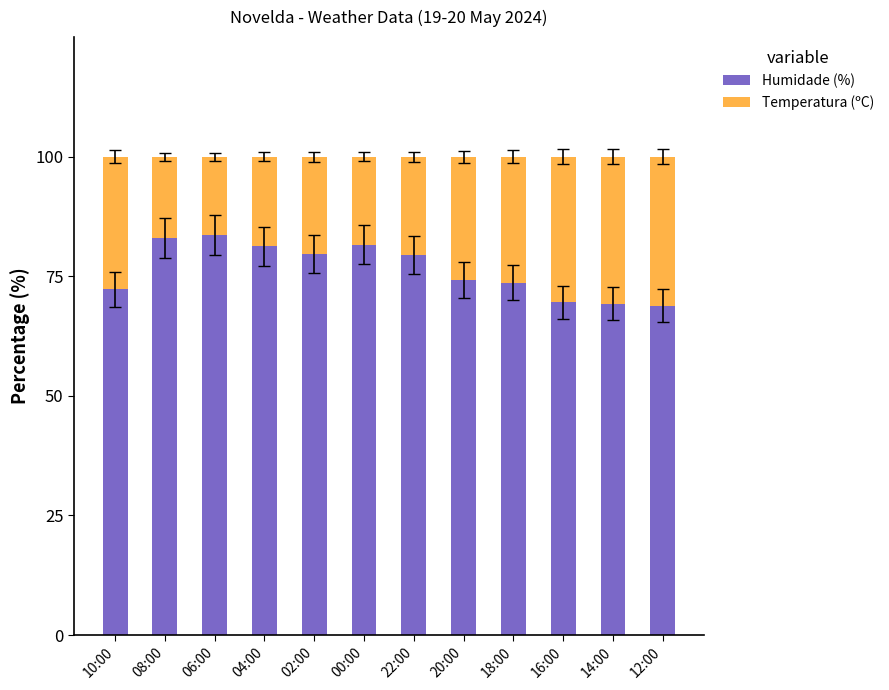

What is the total value across all series at 02:00?

100.0